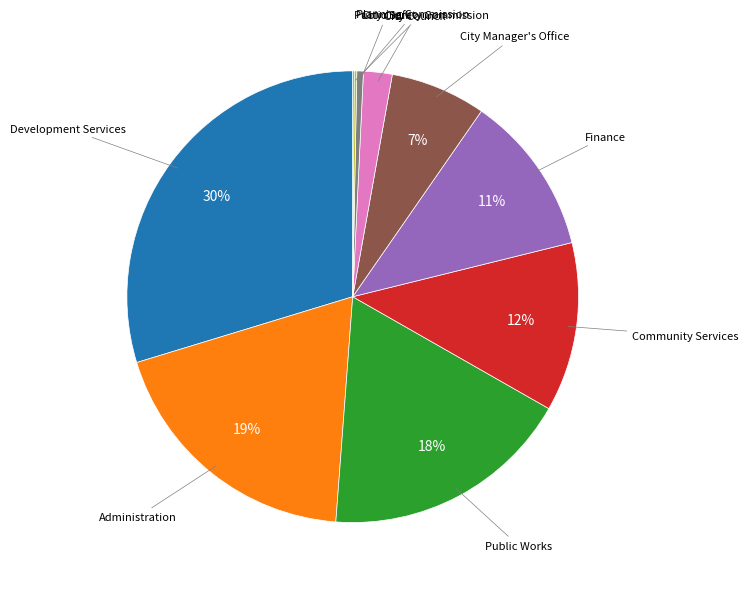

To the nearest percent, what is the difference between the largest and smallest slice percentages?

30%